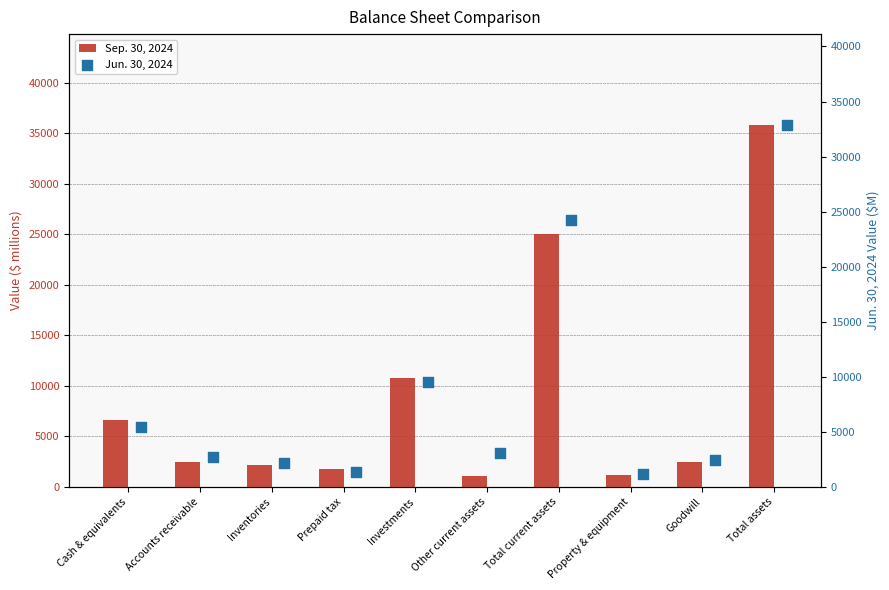

The Sep. 30, 2024 series shows 1001 at Accounts receivable. True or false?

False